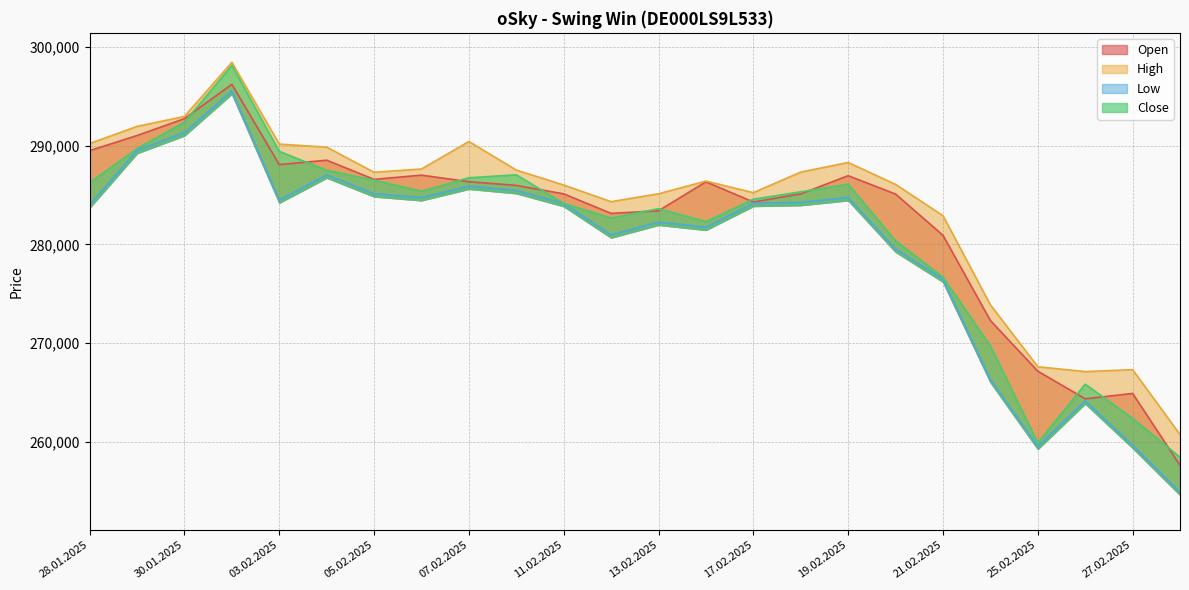

Rank the series by their maximum value, from lowest to highest.

Low, Open, Close, High